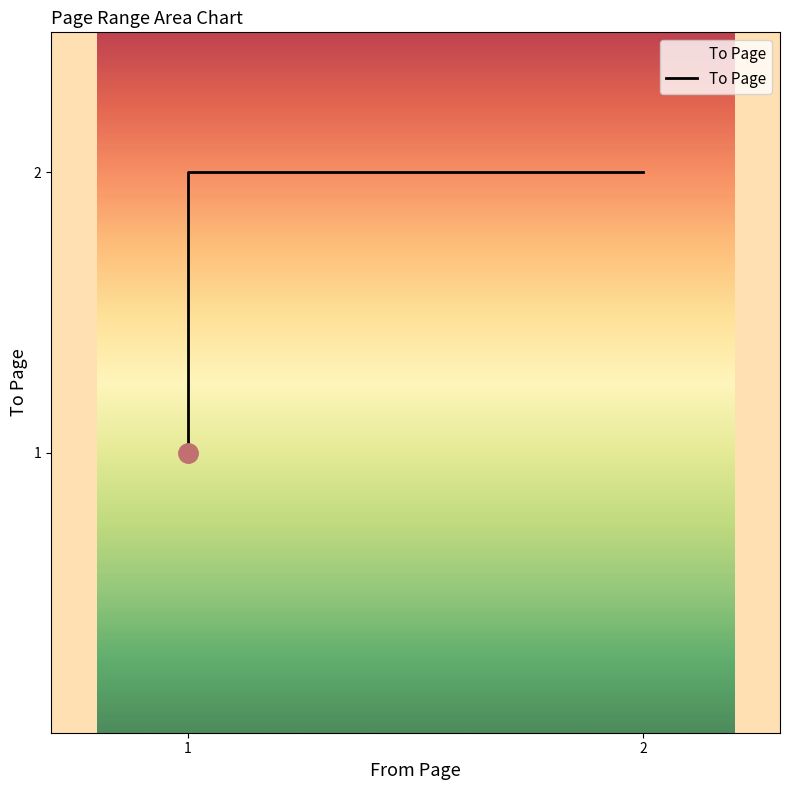

How many lines are shown in the chart?

1